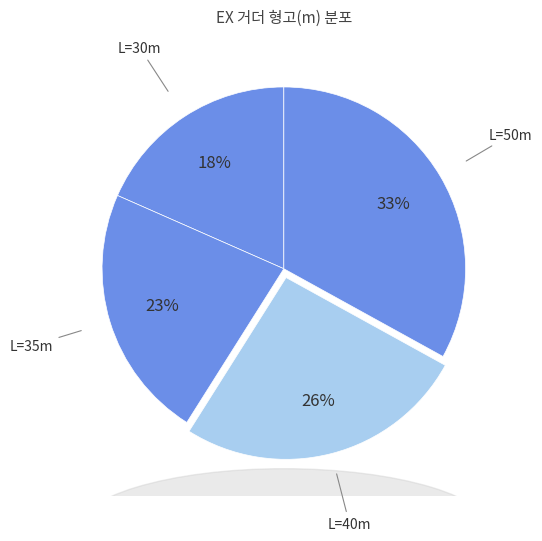

Between L=35m and L=40m, which is larger?

L=40m